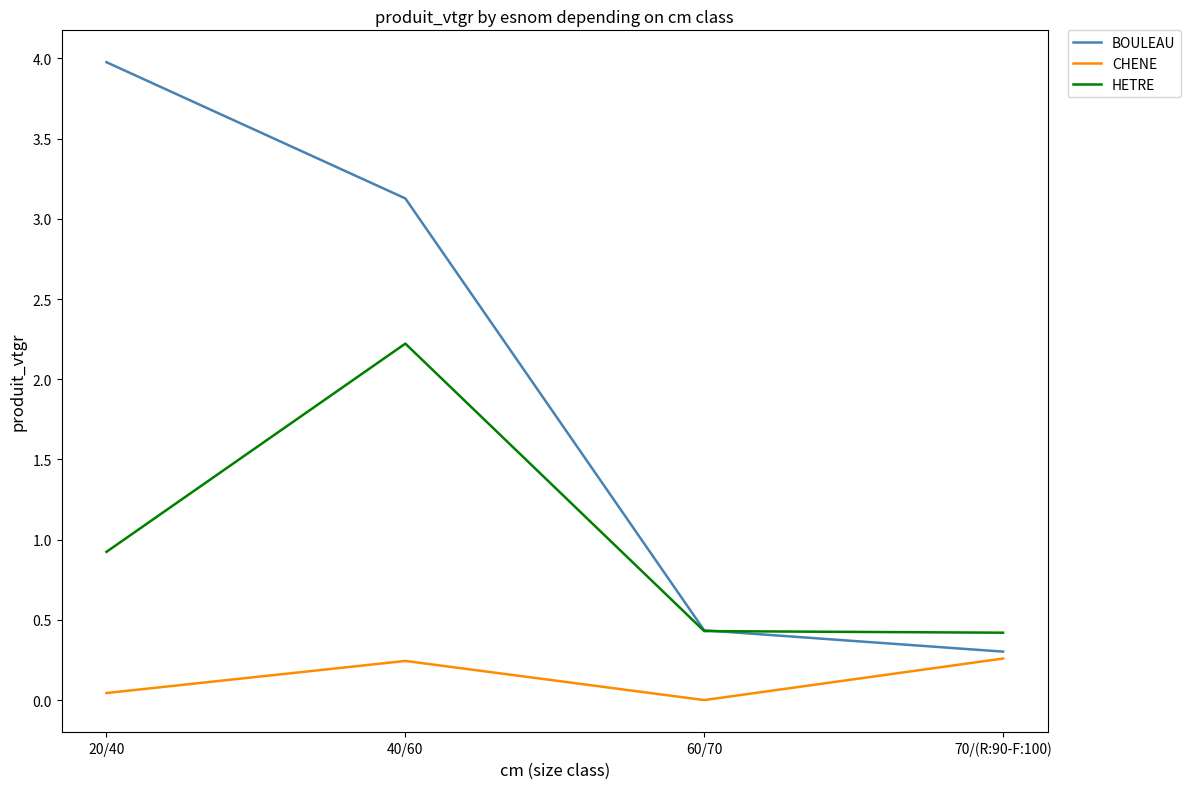

What position from the left is 40/60?

2